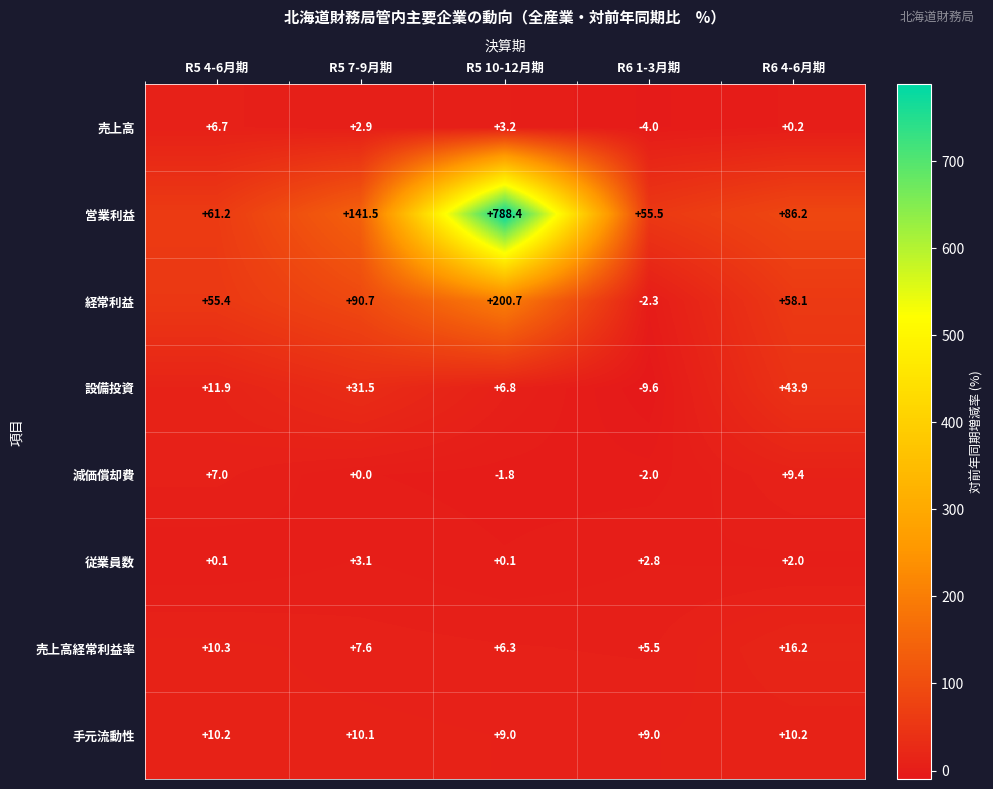

How many series are shown in this chart?

8